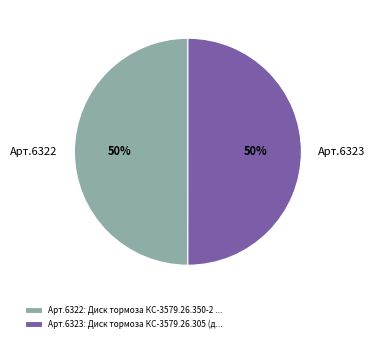

Is it true that Арт.6322 is 50% of the pie?

True